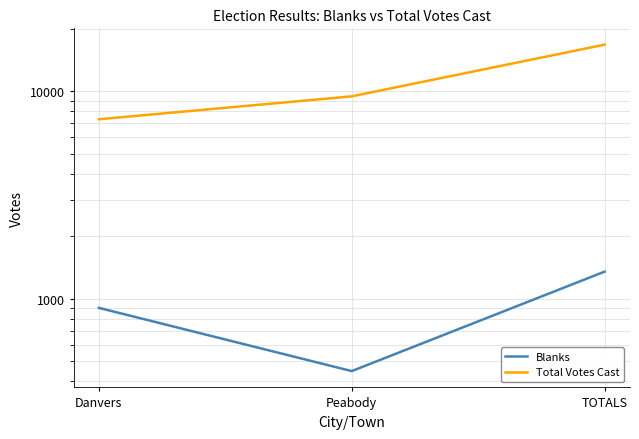

Is the value of Total Votes Cast at Danvers greater than the value of Blanks at Peabody?

Yes